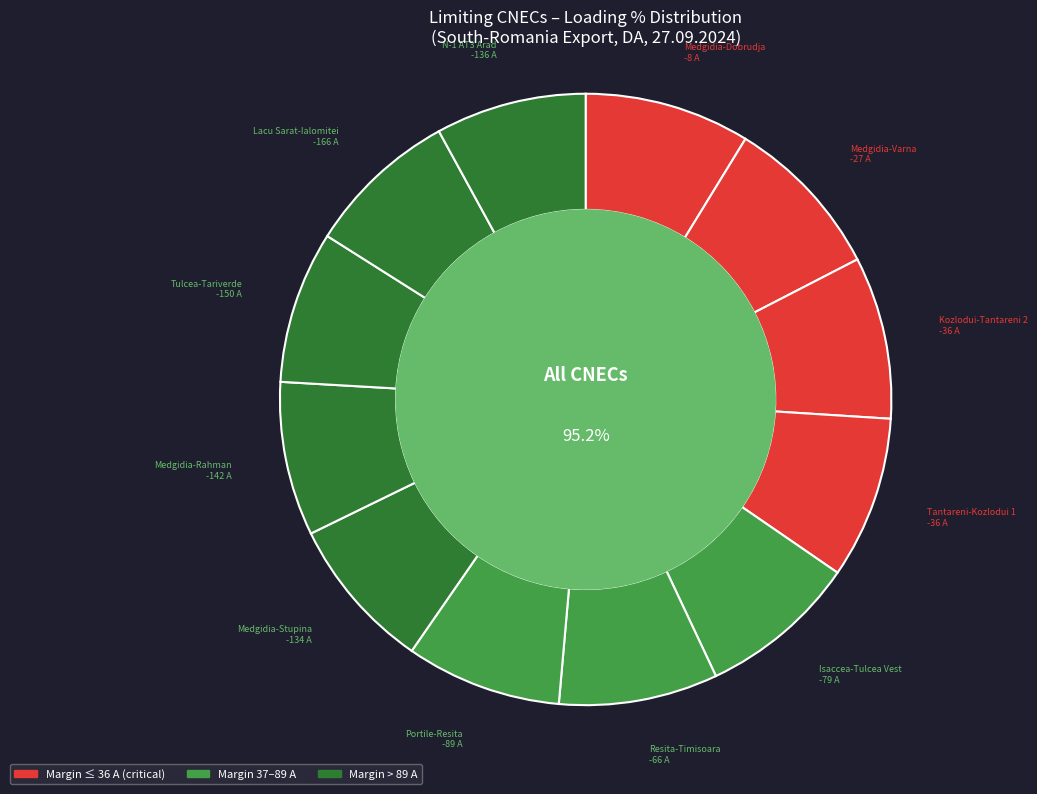

Does N-1 Resita-Timisoara account for over 50% of the chart?

No